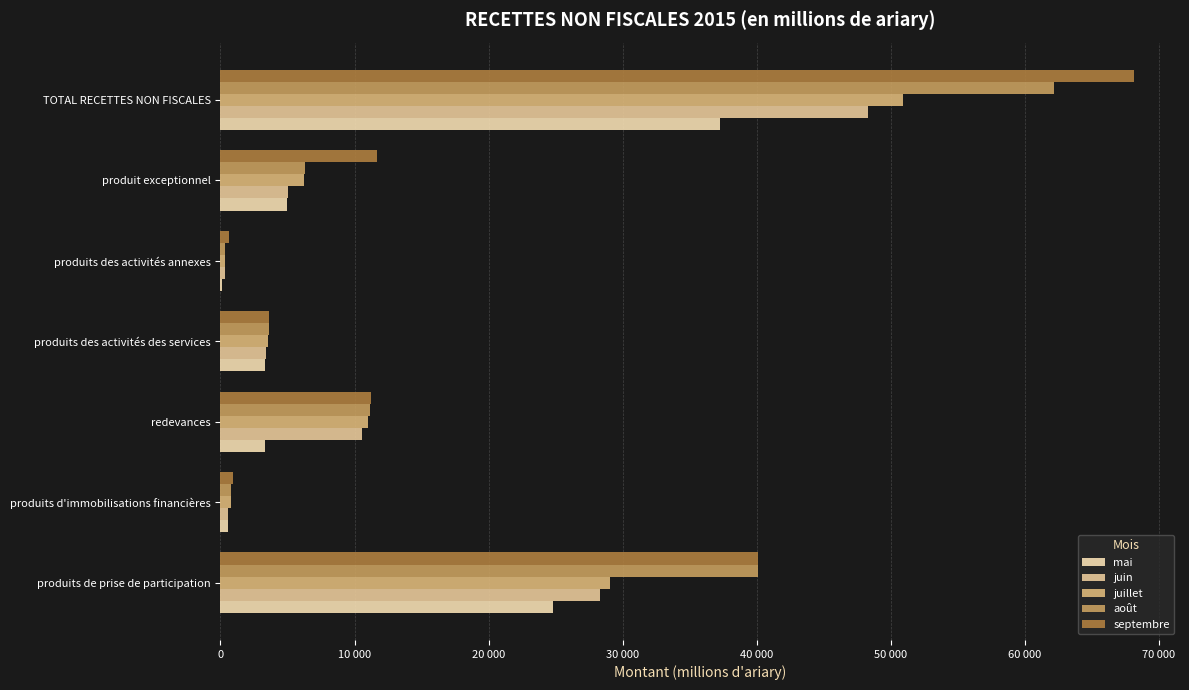

Which category has the highest value in the septembre series?

TOTAL RECETTES NON FISCALES